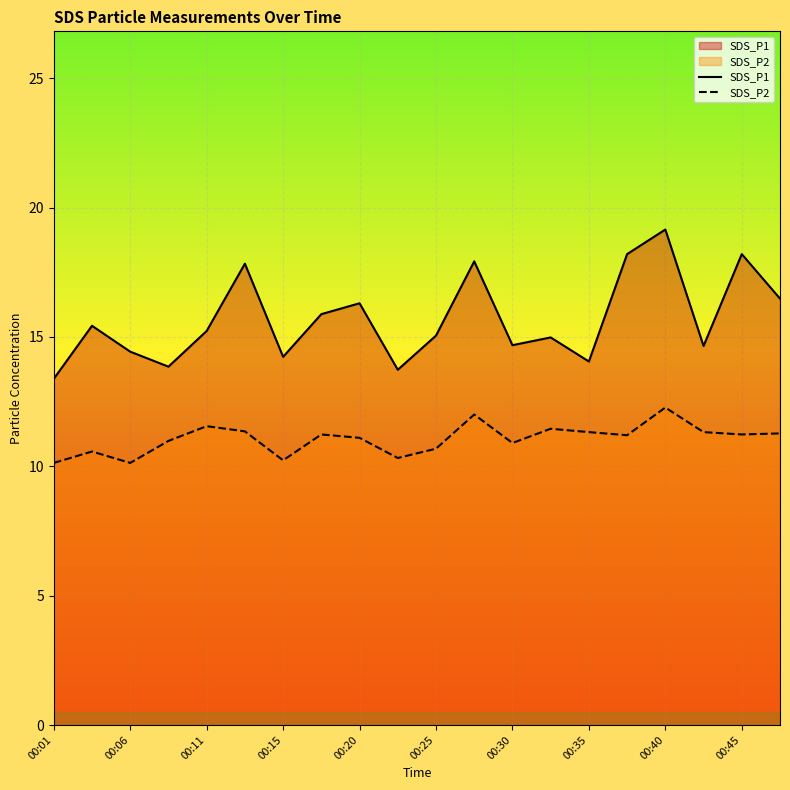

Rank the series by their average value, from lowest to highest.

SDS_P2, SDS_P1